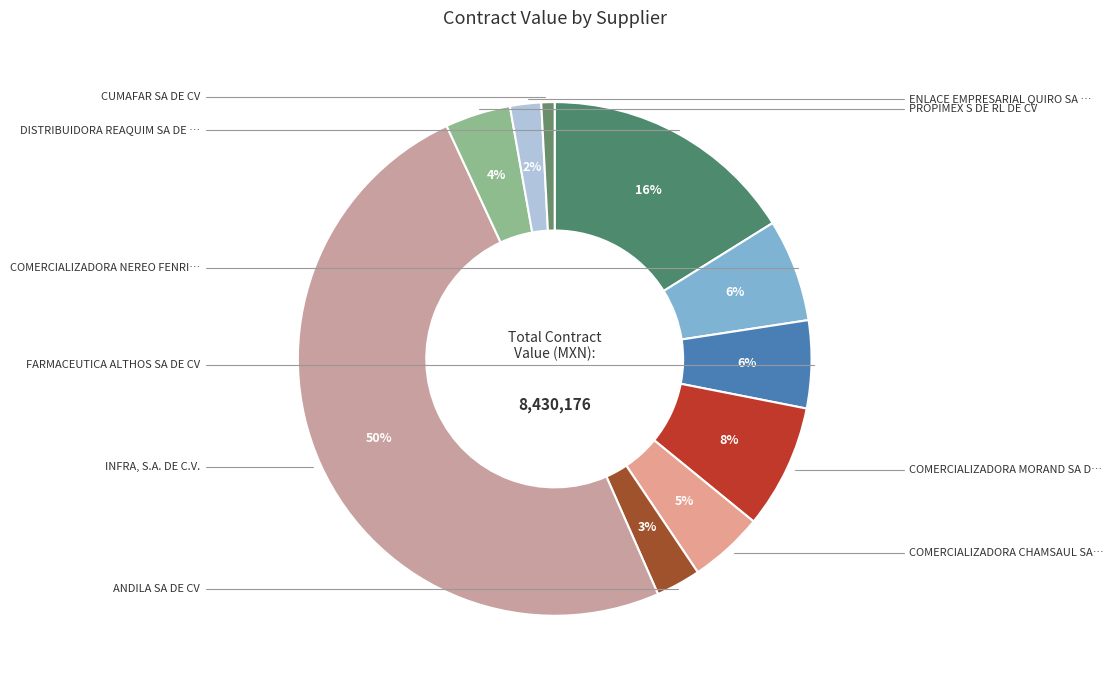

Count the number of slices in the pie.

10